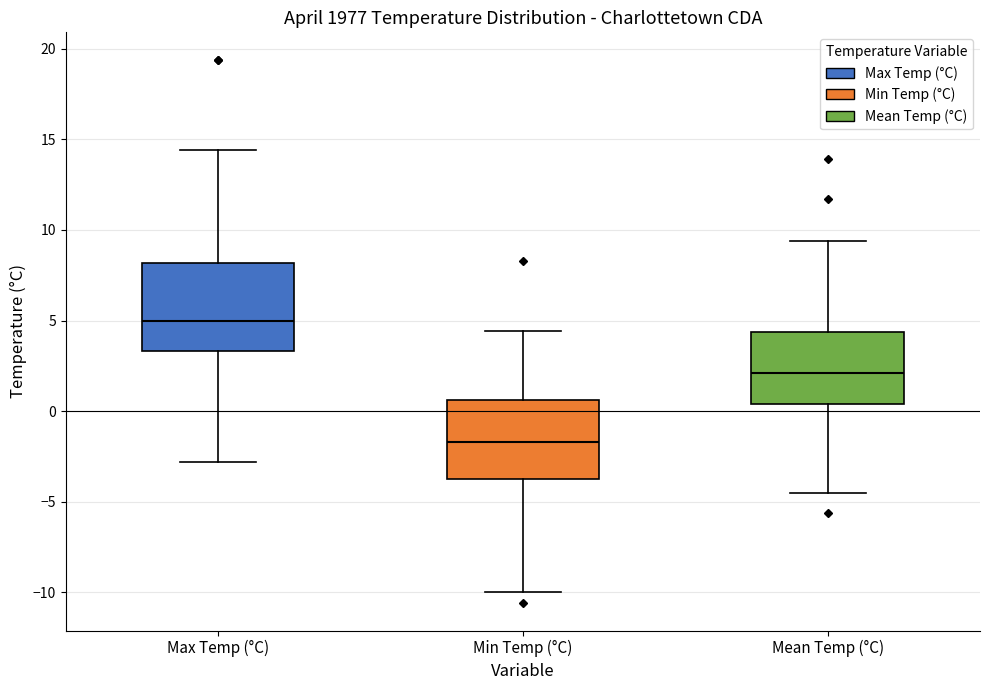

Reading left to right, transcribe this box plot: for each box, give where its median line is, the range the box spans, and where its two whiskers end, as read against the y-axis. The values are not printed on the chart, so give them approximately, as read against the axis.

Max Temp (°C): median 5.0, box 3.5 to 8.0, whiskers -3.0 to 14.5
Min Temp (°C): median -1.5, box -3.5 to 0.5, whiskers -10.0 to 4.5
Mean Temp (°C): median 2.0, box 0.5 to 4.5, whiskers -4.5 to 9.5